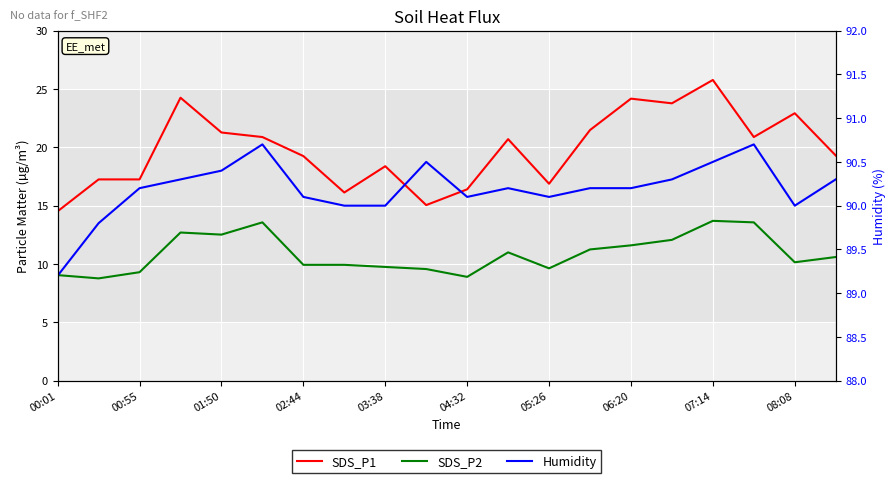

How many interior local valleys does the Humidity series have?

3